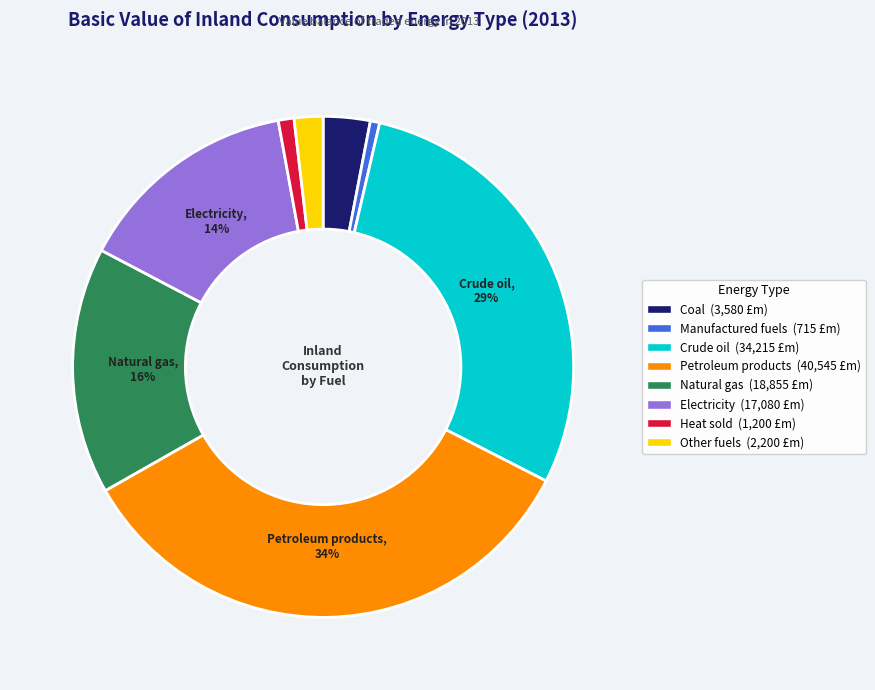

What is the largest slice in the pie chart?

Petroleum products